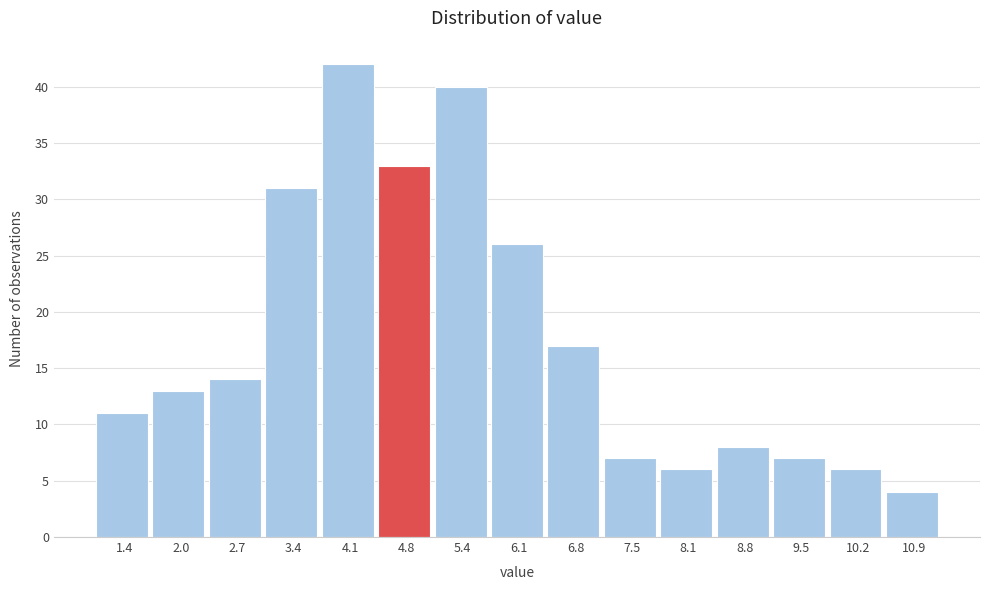

How tall is the bar that spans 8.5 to 9.2 on the x-axis? Neither the bar edges nor the heights are printed on the chart, so give them approximately, as read against the axes.

8